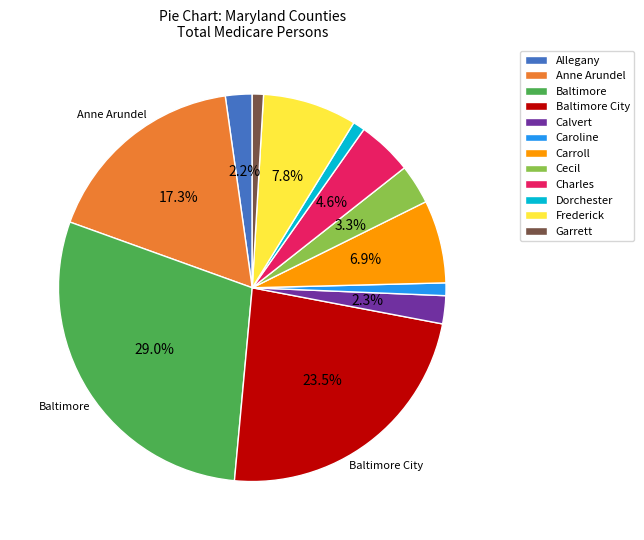

Does any single category account for the majority?

No